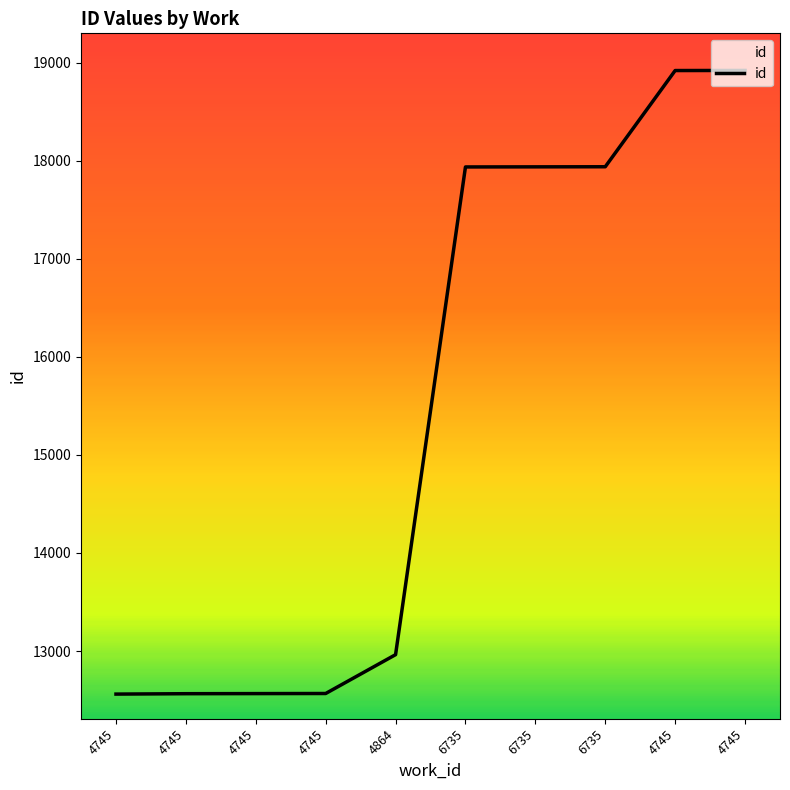

Is this an area chart (filled region under the line)?

Yes